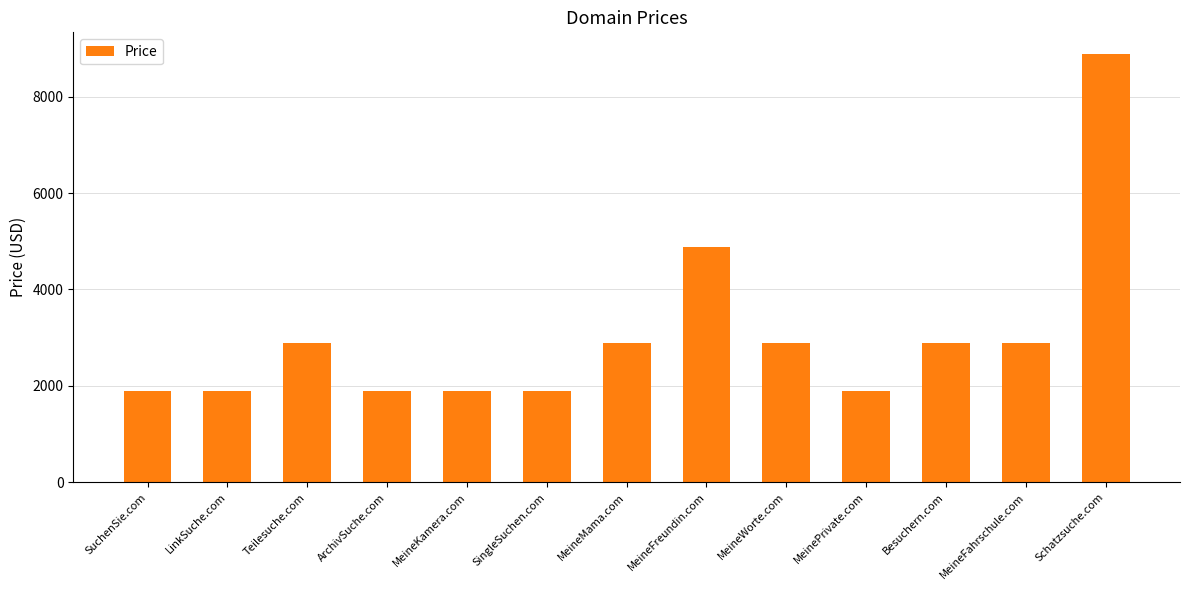

What is the label of the 6th bar from the right?

MeineFreundin.com